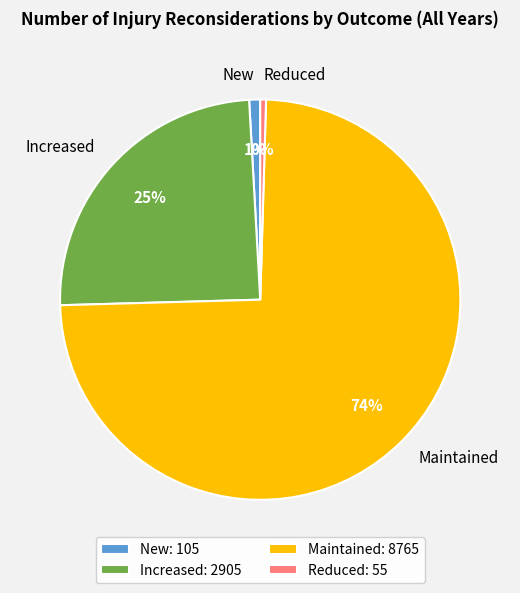

To the nearest percent, what percentage of the pie is Maintained?

74%